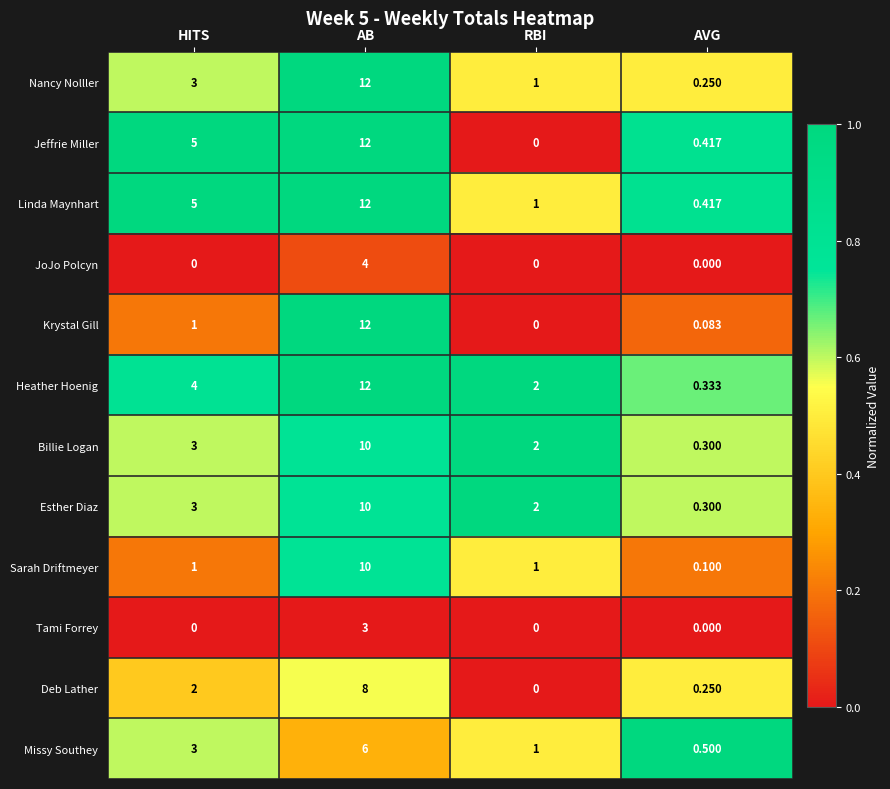

At how many categories does at least one series exceed 0?

4